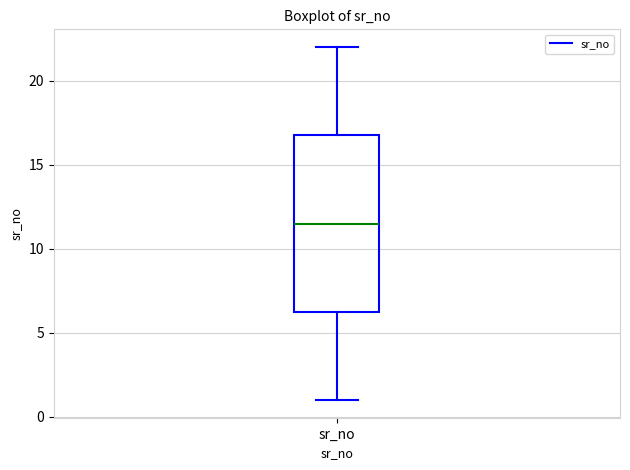

Transcribe this box plot: give where the median line is, the range the box spans, and where the two whiskers end, as read against the y-axis. The values are not printed on the chart, so give them approximately, as read against the axis.

median 11.5, box 6.5 to 17.0, whiskers 1.0 to 22.0